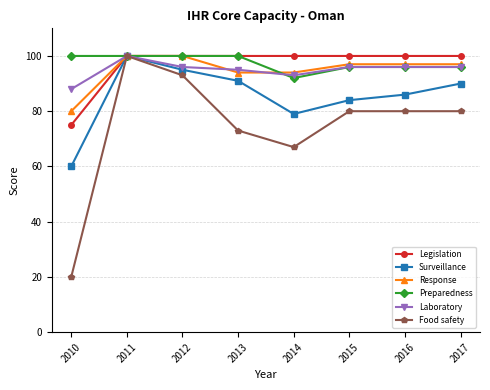

Is the value of Laboratory at 2010 greater than the value of Preparedness at 2013?

No